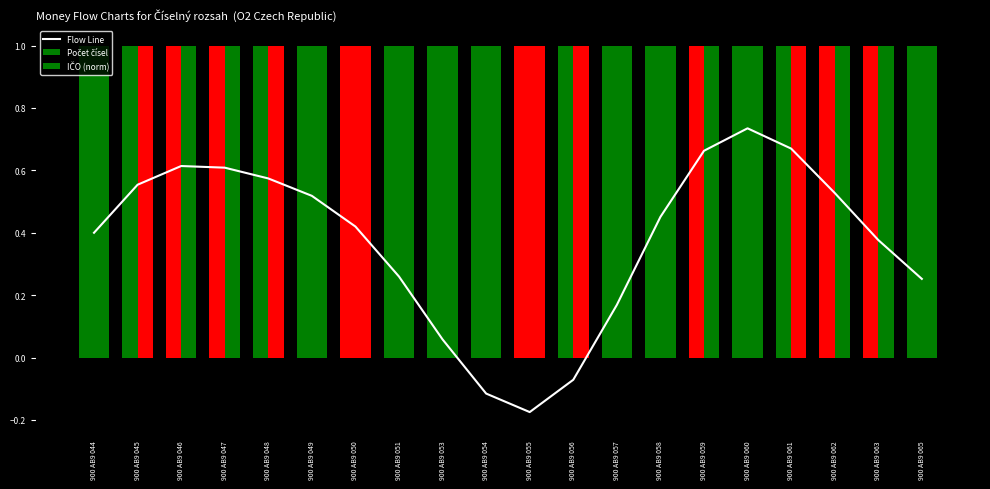

Reading right to left, list all the values displayed in this chart.

Flow Line: 900 AB9 065=0.3	900 AB9 063=0.4	900 AB9 062=0.5	900 AB9 061=0.7	900 AB9 060=0.7	900 AB9 059=0.7	900 AB9 058=0.5	900 AB9 057=0.2	900 AB9 056=-0.1	900 AB9 055=-0.2	900 AB9 054=-0.1	900 AB9 053=0.1	900 AB9 051=0.3	900 AB9 050=0.4	900 AB9 049=0.5	900 AB9 048=0.6	900 AB9 047=0.6	900 AB9 046=0.6	900 AB9 045=0.6	900 AB9 044=0.4
Počet čísel: 900 AB9 065=1.0	900 AB9 063=1.0	900 AB9 062=1.0	900 AB9 061=1.0	900 AB9 060=1.0	900 AB9 059=1.0	900 AB9 058=1.0	900 AB9 057=1.0	900 AB9 056=1.0	900 AB9 055=1.0	900 AB9 054=1.0	900 AB9 053=1.0	900 AB9 051=1.0	900 AB9 050=1.0	900 AB9 049=1.0	900 AB9 048=1.0	900 AB9 047=1.0	900 AB9 046=1.0	900 AB9 045=1.0	900 AB9 044=1.0
IČO (norm): 900 AB9 065=1.0	900 AB9 063=1.0	900 AB9 062=1.0	900 AB9 061=1.0	900 AB9 060=1.0	900 AB9 059=1.0	900 AB9 058=1.0	900 AB9 057=1.0	900 AB9 056=1.0	900 AB9 055=1.0	900 AB9 054=1.0	900 AB9 053=1.0	900 AB9 051=1.0	900 AB9 050=1.0	900 AB9 049=1.0	900 AB9 048=1.0	900 AB9 047=1.0	900 AB9 046=1.0	900 AB9 045=1.0	900 AB9 044=1.0